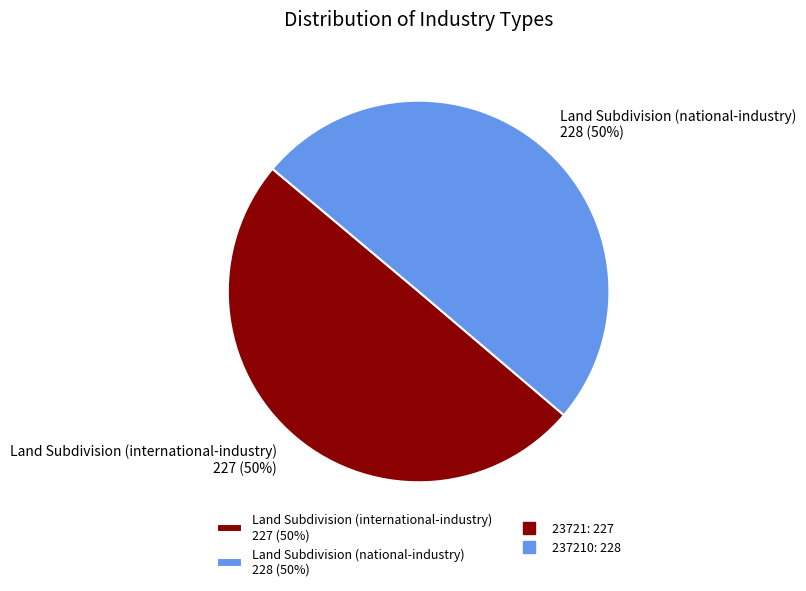

What percentage is the Land Subdivision (national-industry) 228 (50%) slice, to the nearest percent?

50%